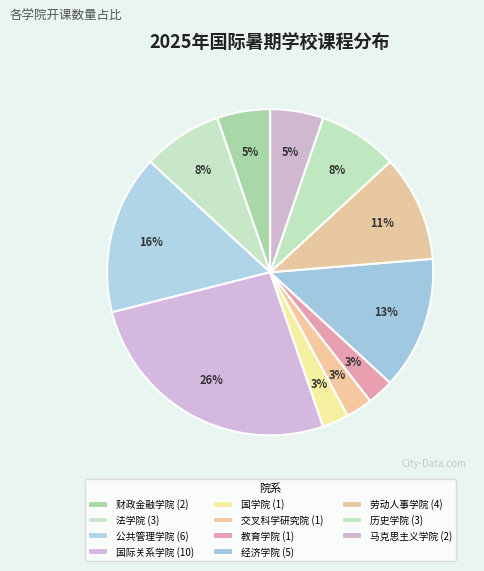

What is the ratio of the value at 教育学院 to the value at 国学院?

1.0